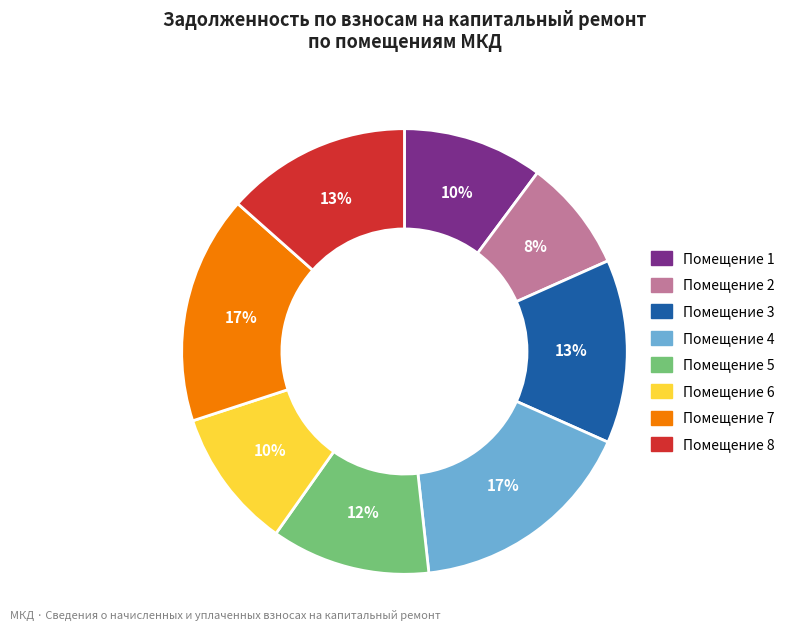

How many segments does this pie chart have?

8